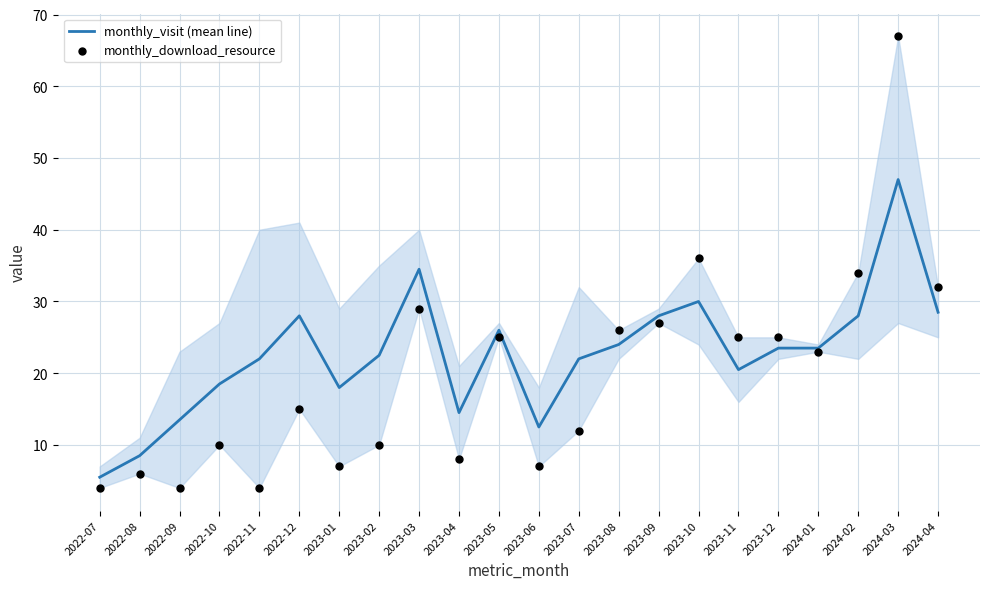

Which series reaches the maximum Y coordinate?

monthly_download_resource